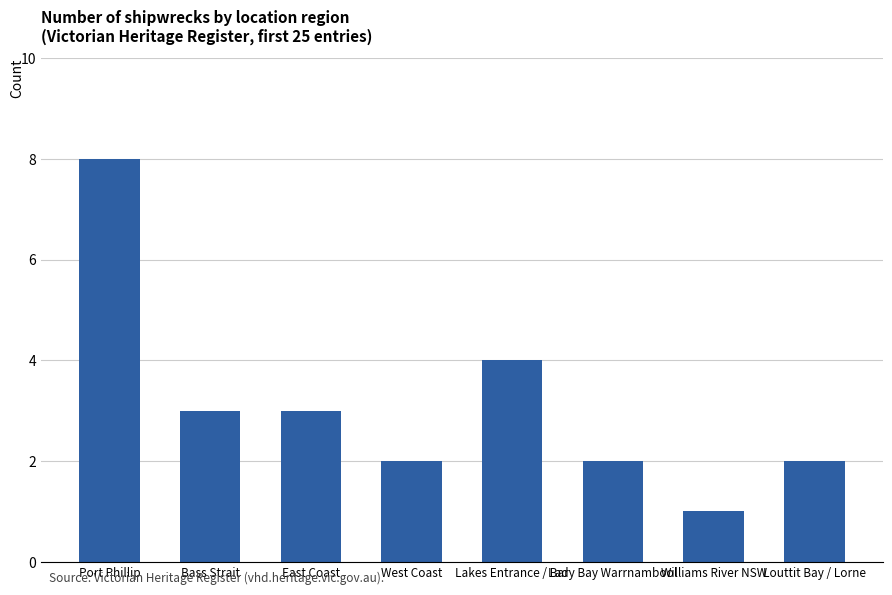

True or false: the data shows 2 at West Coast.

True